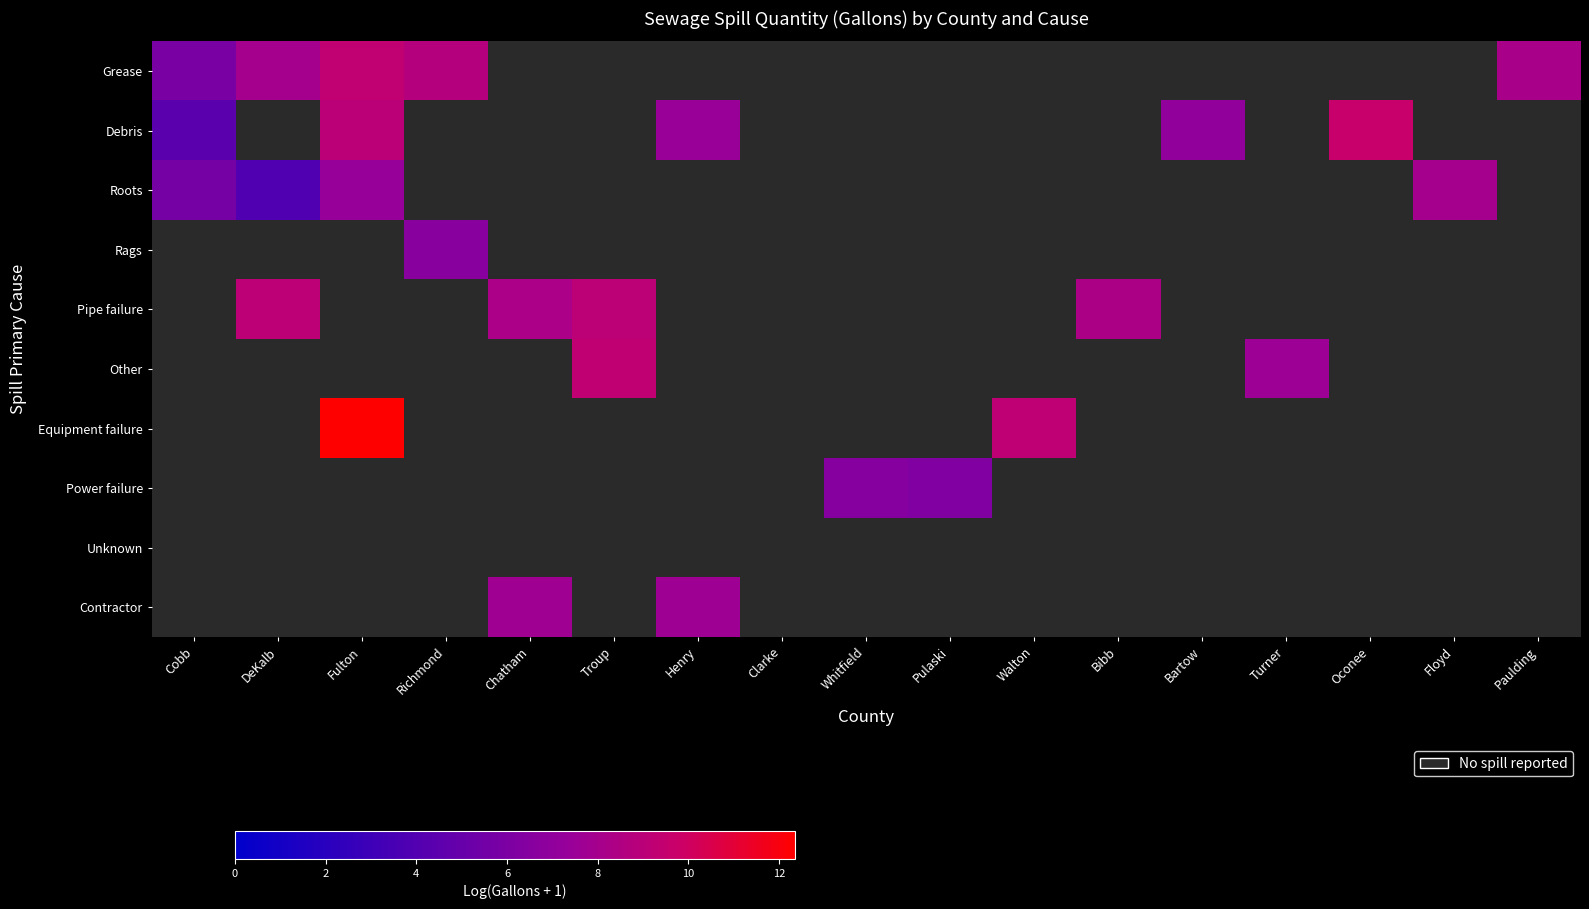

What is the difference between the highest and lowest values at Henry?

7.7